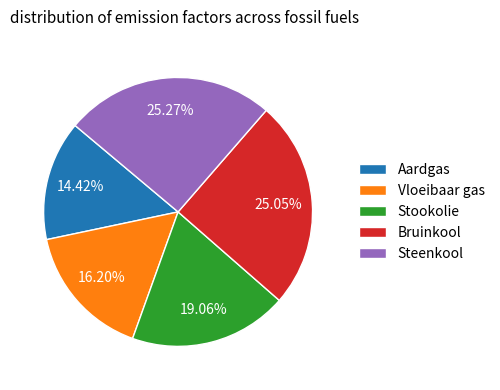

Which category has the smallest portion of the pie?

Aardgas